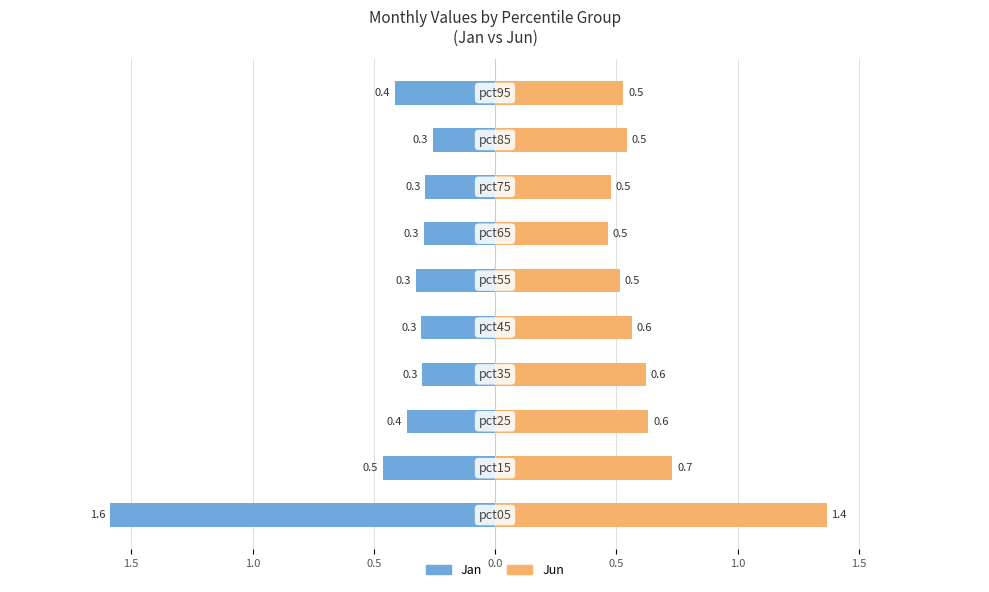

The value of Jun at 1.5 is 0.9. True or false?

False